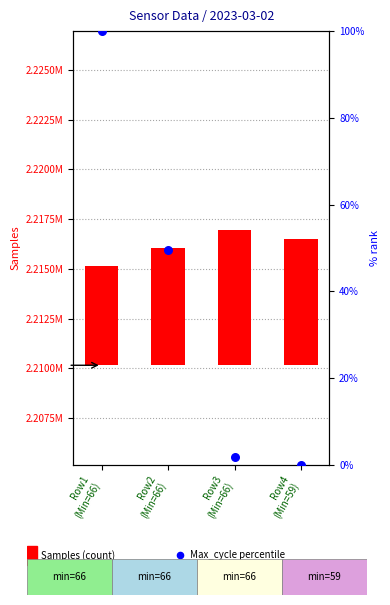

Which series has the largest total across all categories?

Samples (transformed count)